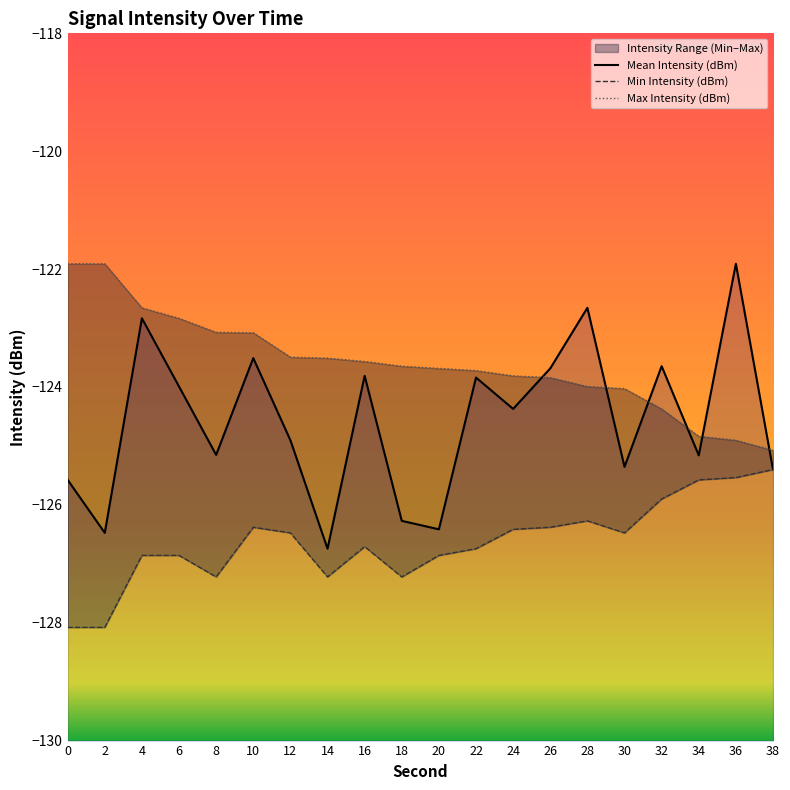

List the labels in order of Min Intensity (dBm) value, smallest first.

0, 2, 8, 14, 18, 4, 6, 20, 22, 16, 12, 30, 24, 10, 26, 28, 32, 34, 36, 38